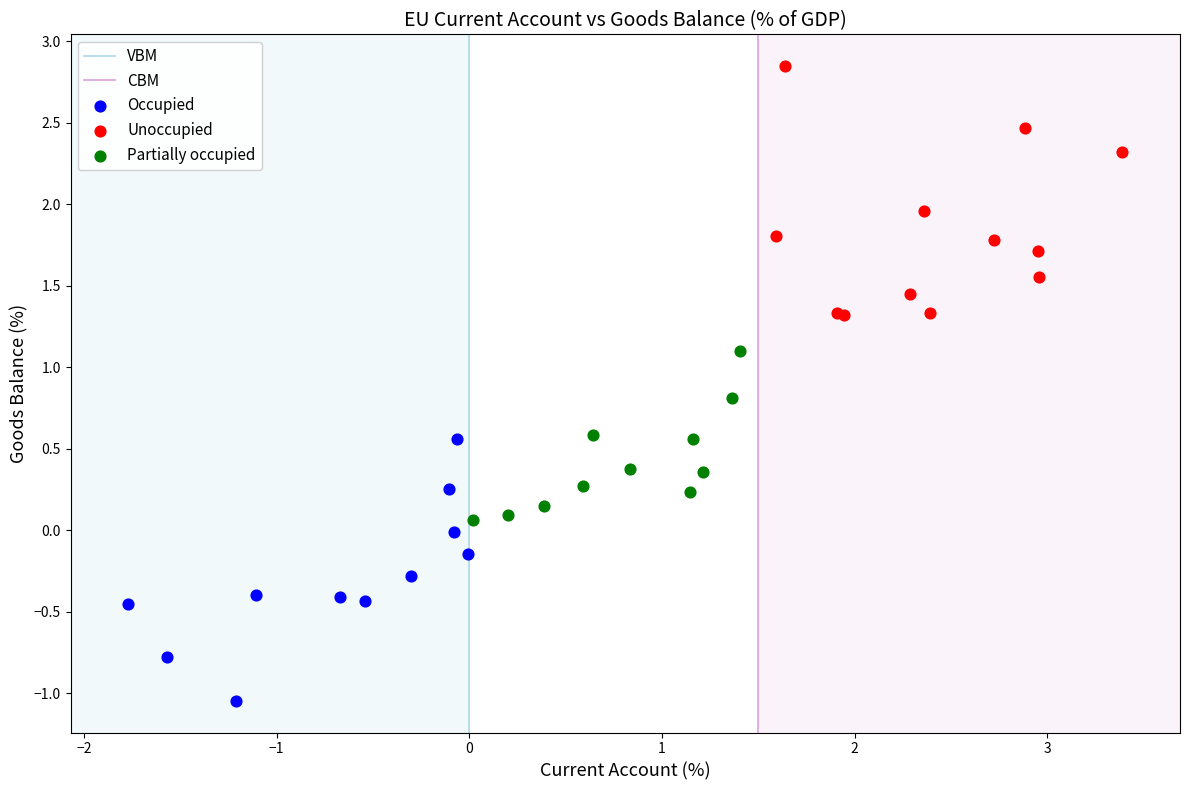

Which series contains the lowest Y value?

Occupied